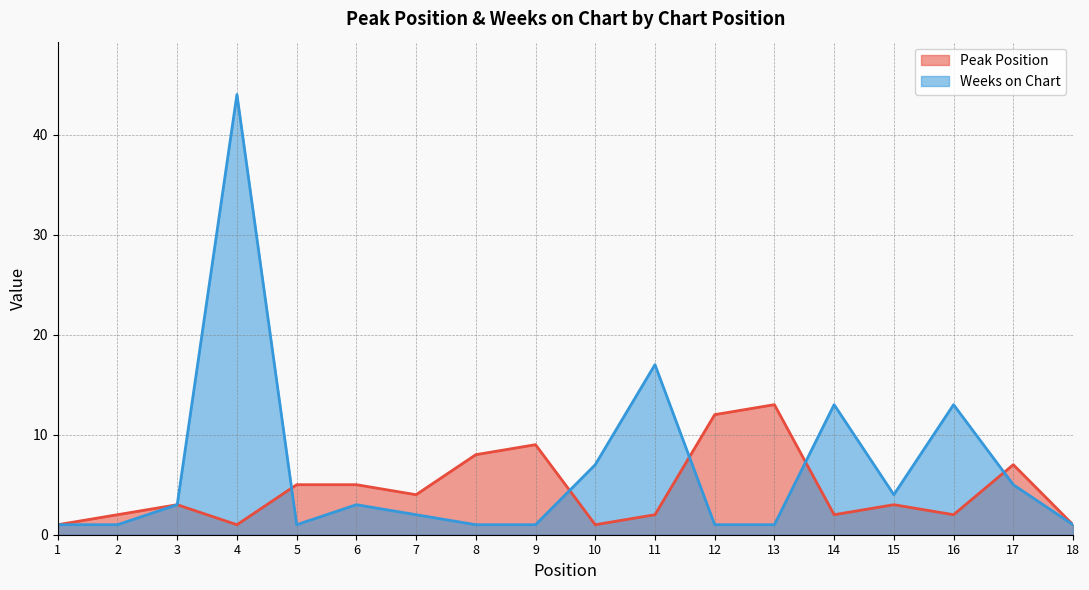

Where is the first local maximum for Peak Position?

3